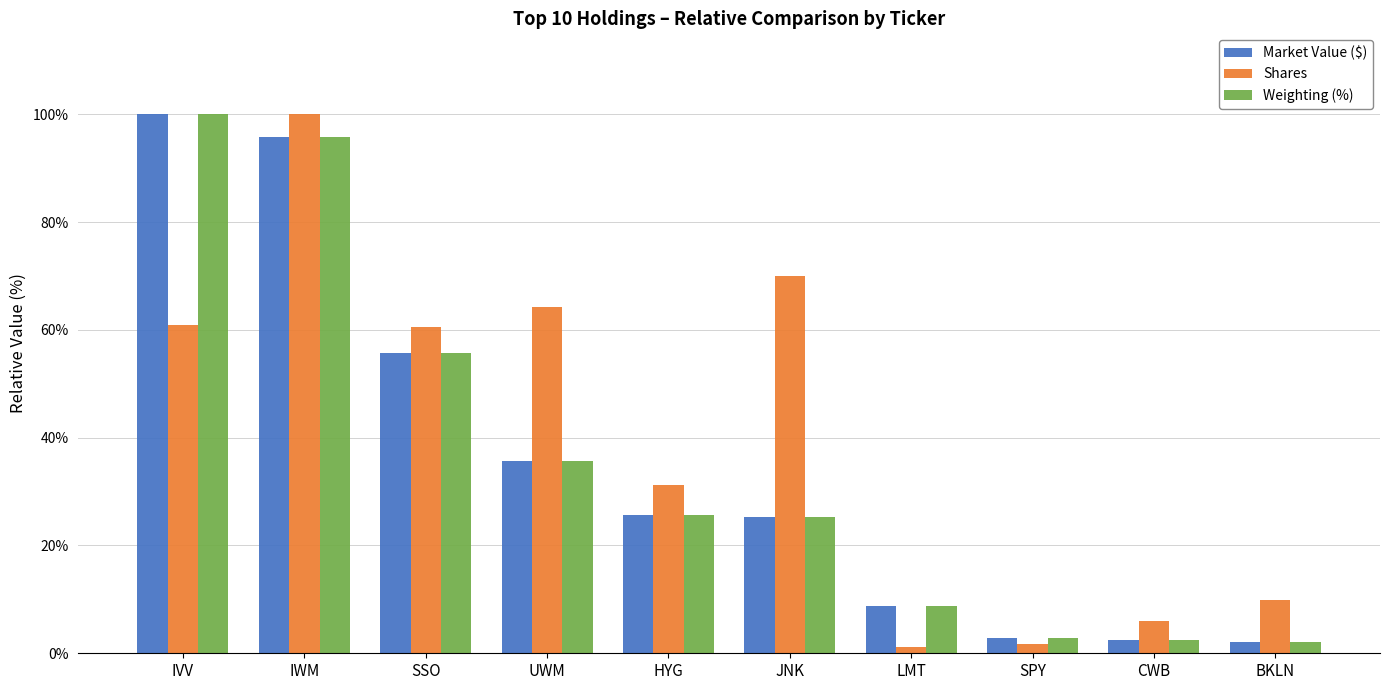

How many data points does each series have?

10